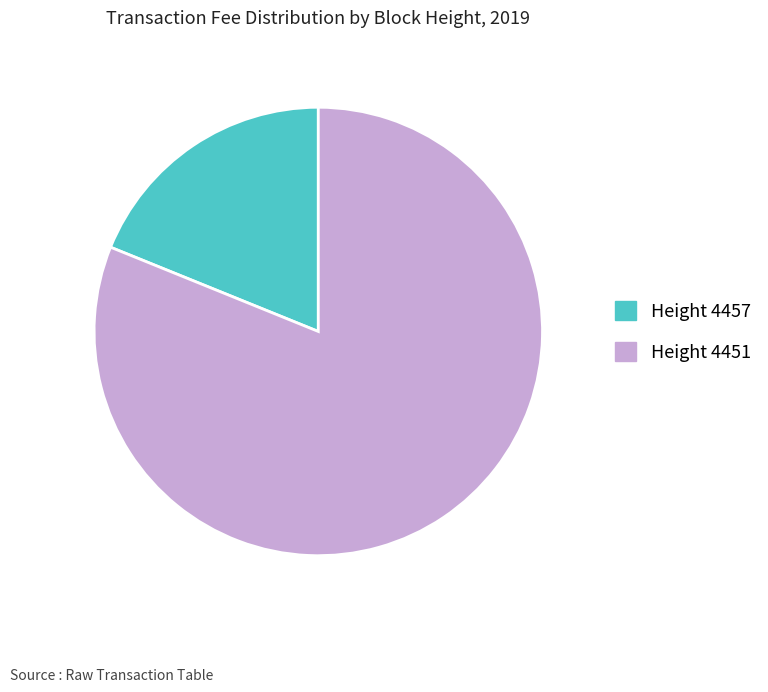

True or false: Height 4451 accounts for 81% of the total.

True